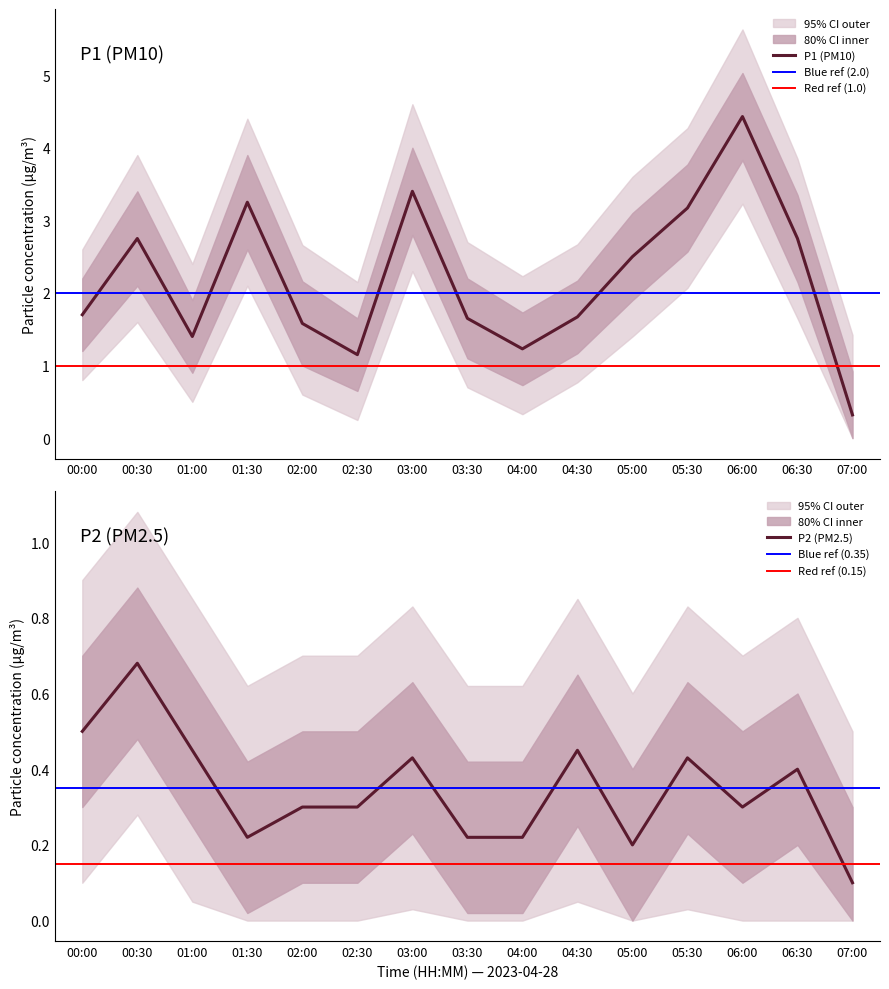

What is the total value across all series at 01:00?

1.8